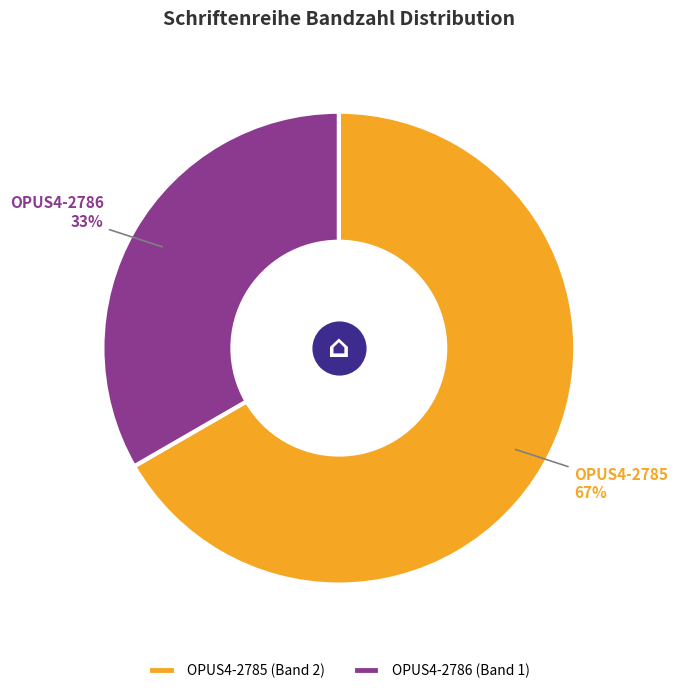

Rank the categories by value from lowest to highest.

OPUS4-2786, OPUS4-2785